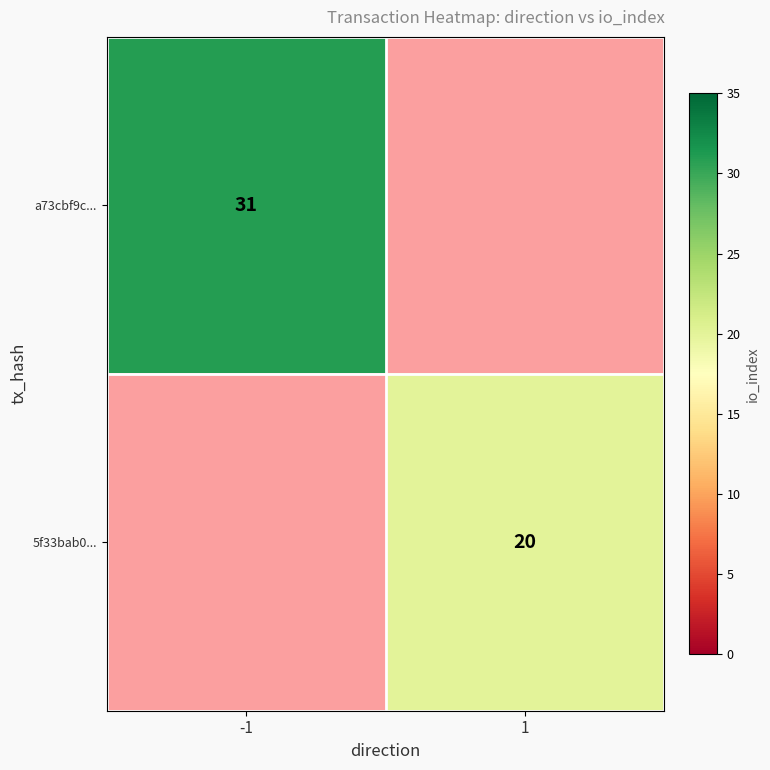

Is it true that 5f33bab0... equals 35 at 1?

False